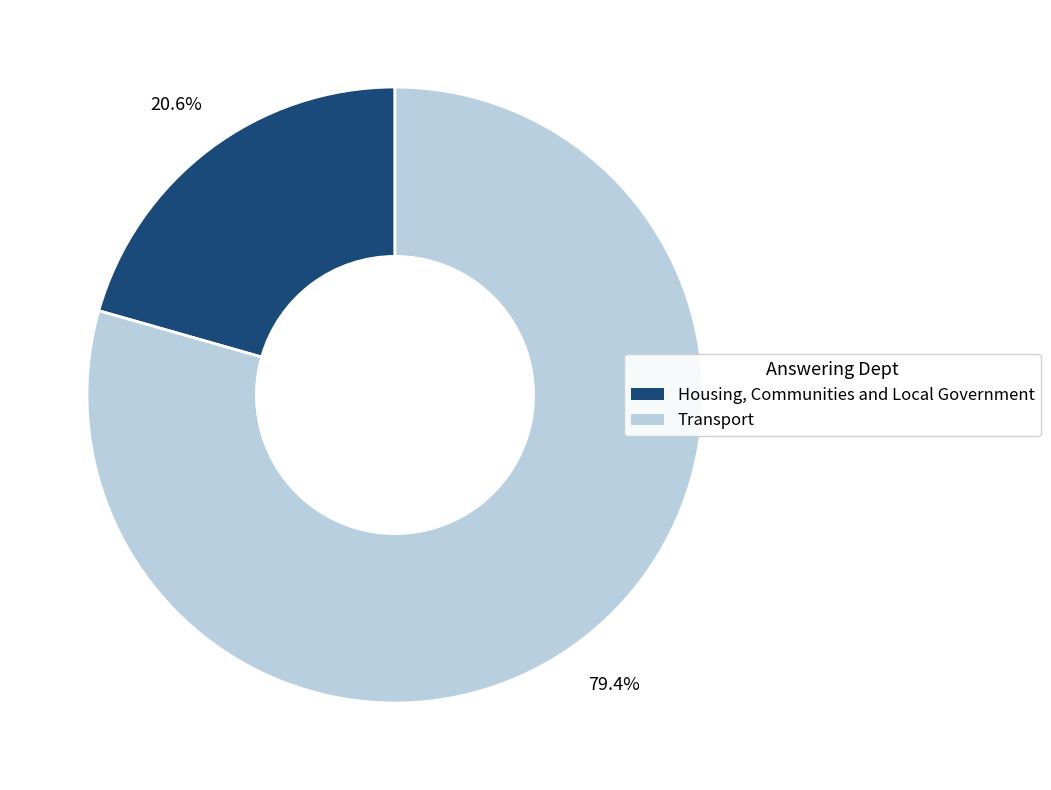

To the nearest percent, what is the difference between the largest and smallest slice percentages?

59%